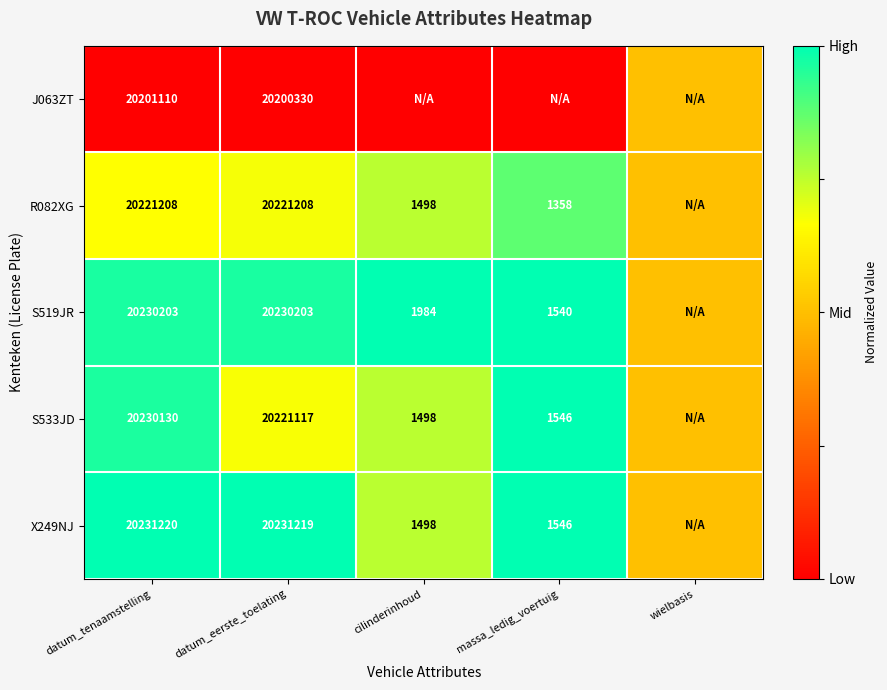

What is the sum of the S533JD values at massa_ledig_voertuig and datum_eerste_toelating?

20222663.0